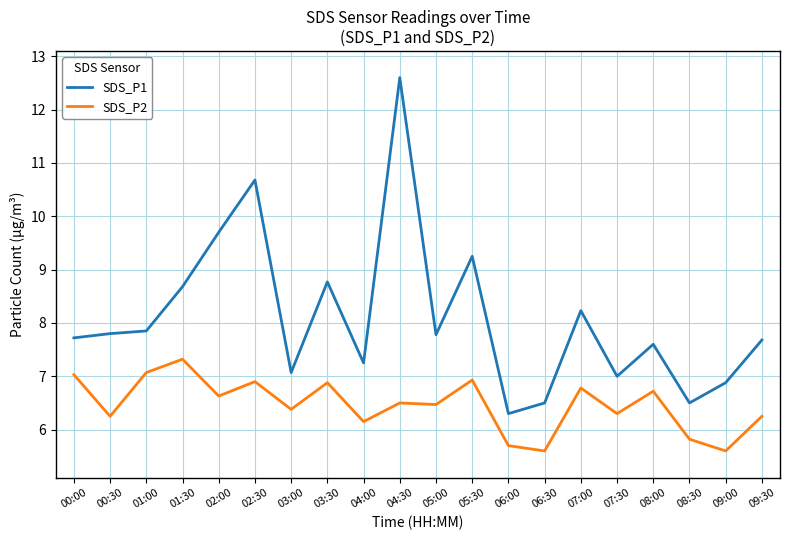

At 02:30, list the series in order from largest to smallest.

SDS_P1, SDS_P2